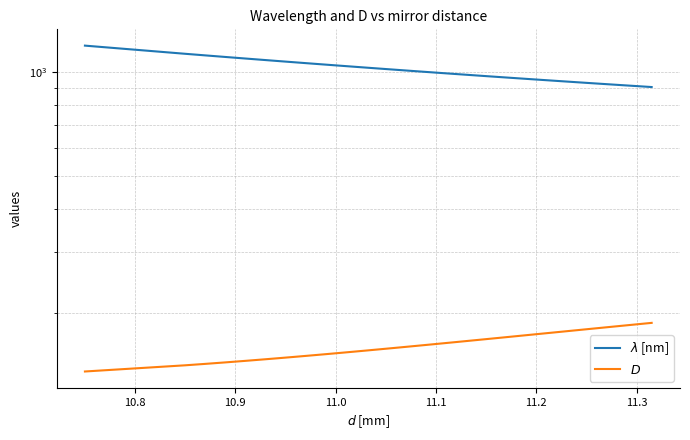

What is the minimum value for $D$?

135.3